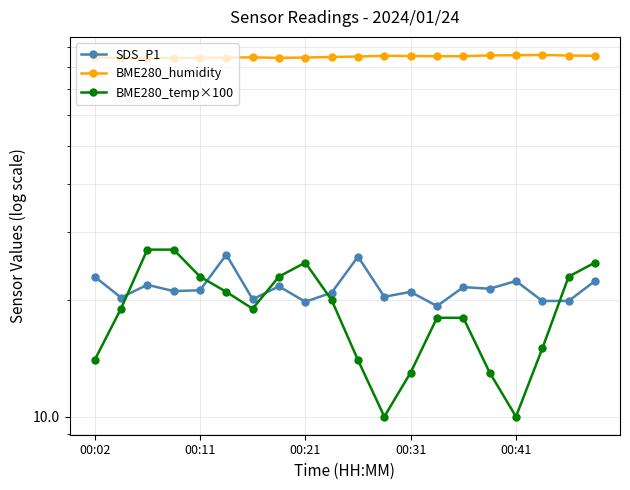

What is the minimum value shown in the chart?

10.0